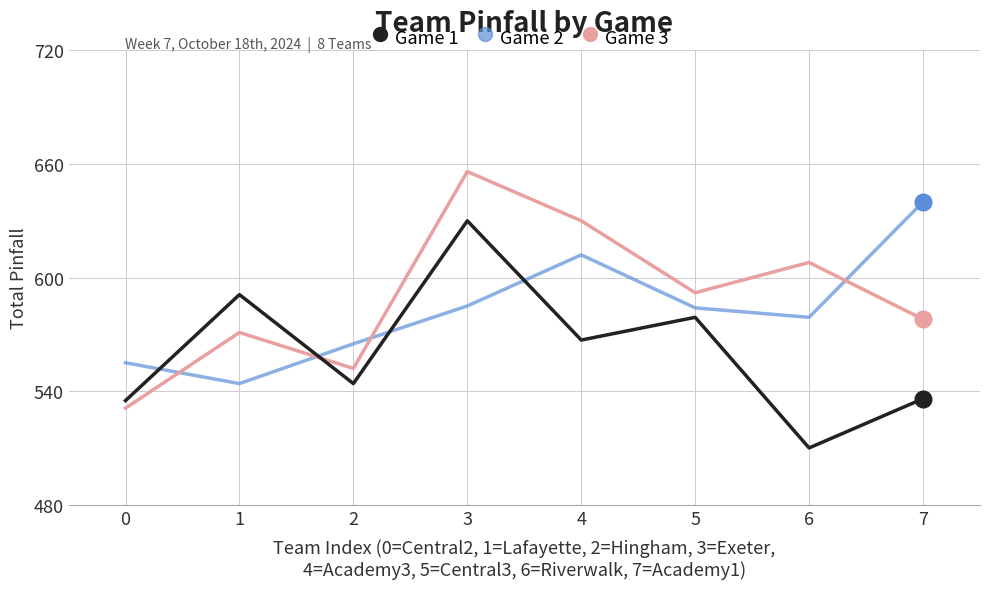

At which label is Game 1 closest to 570?

4